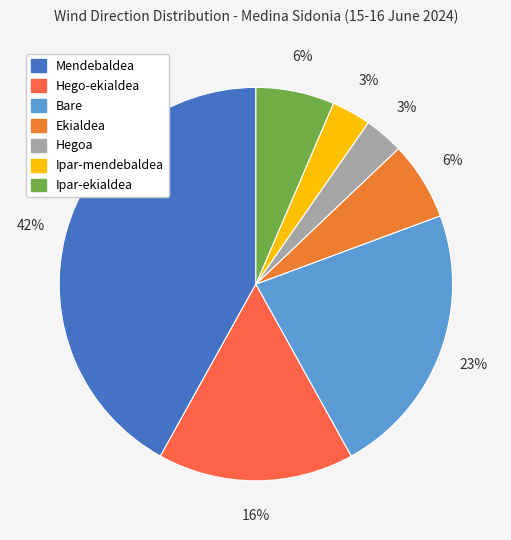

To the nearest percent, what is the combined percentage of Mendebaldea and Ipar-mendebaldea?

45%